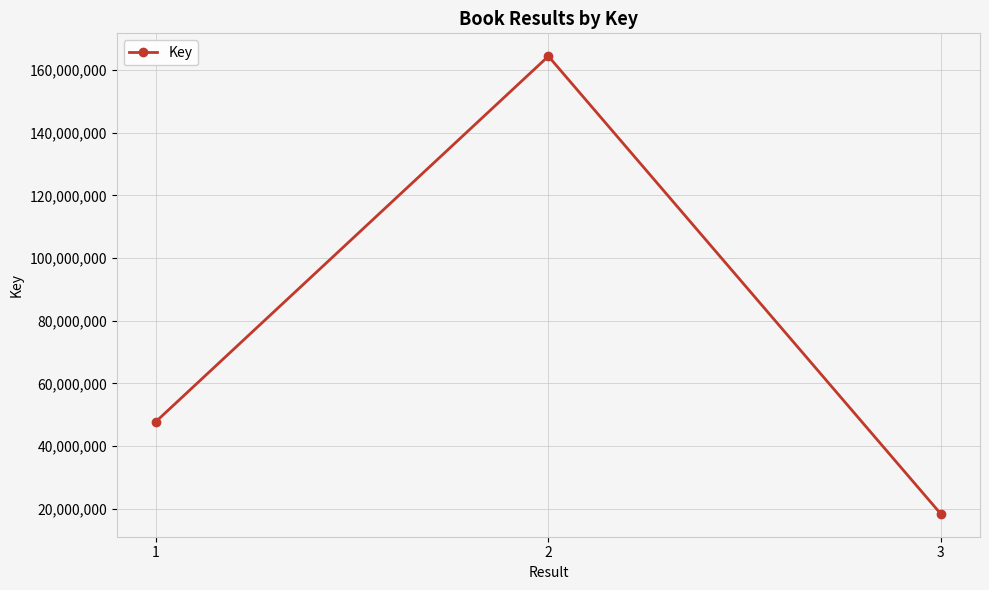

What is the smallest value displayed?

18397895